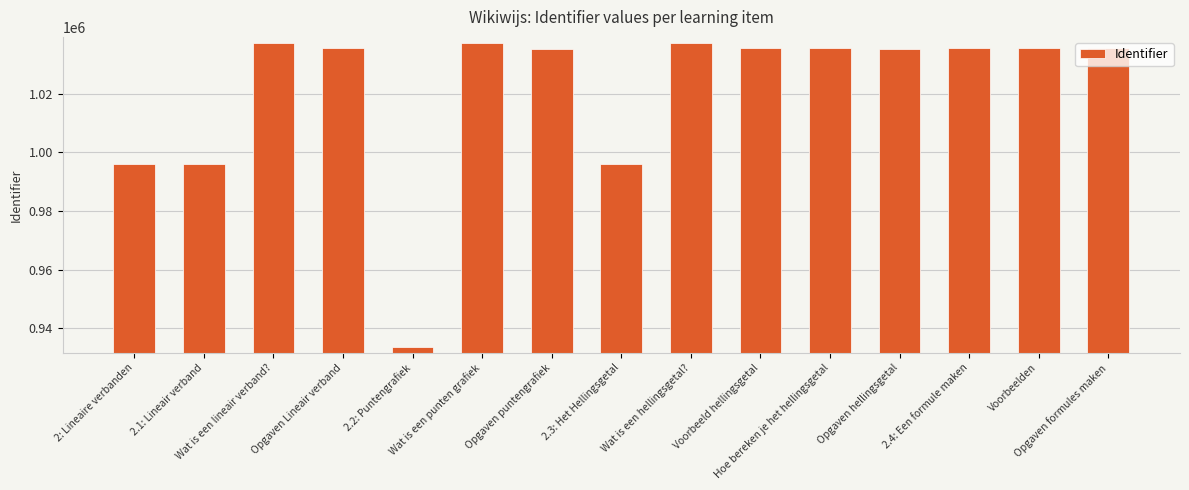

What is the minimum value shown in the chart?

933442